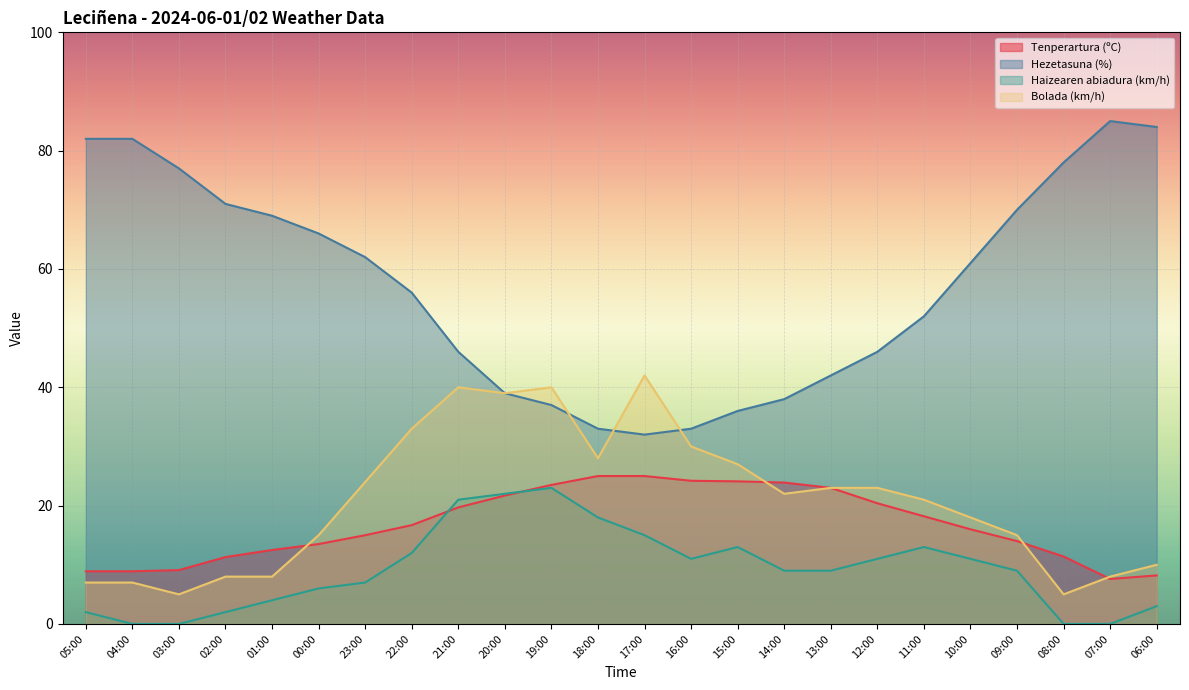

Between 08:00 and 09:00, which is larger?

09:00